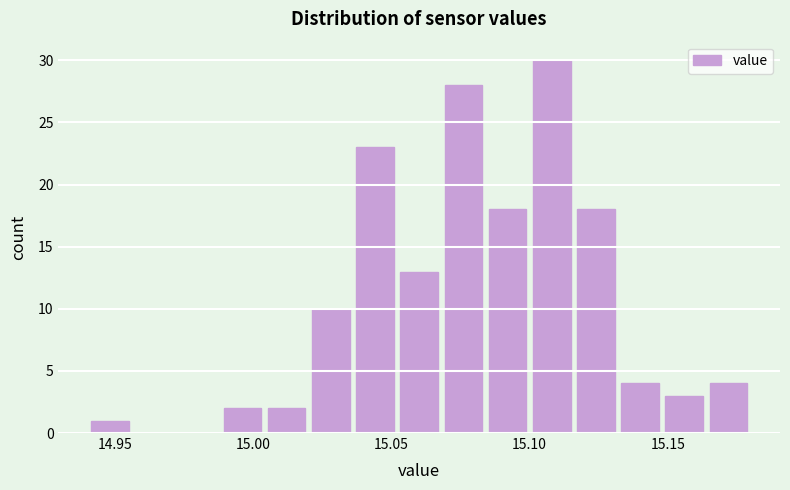

Around what value on the x-axis is the tallest bar? Give the approximate position of its centre, as read against the axis.

15.110